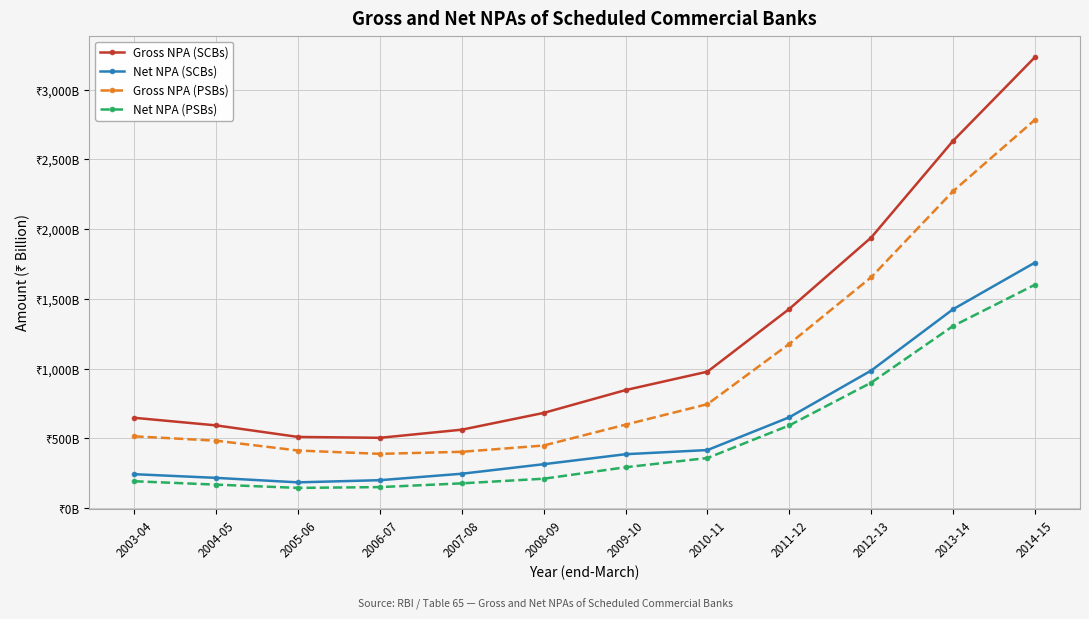

What is the sum of the Gross NPA (PSBs) values at 2004-05 and 2014-15?

3268.7